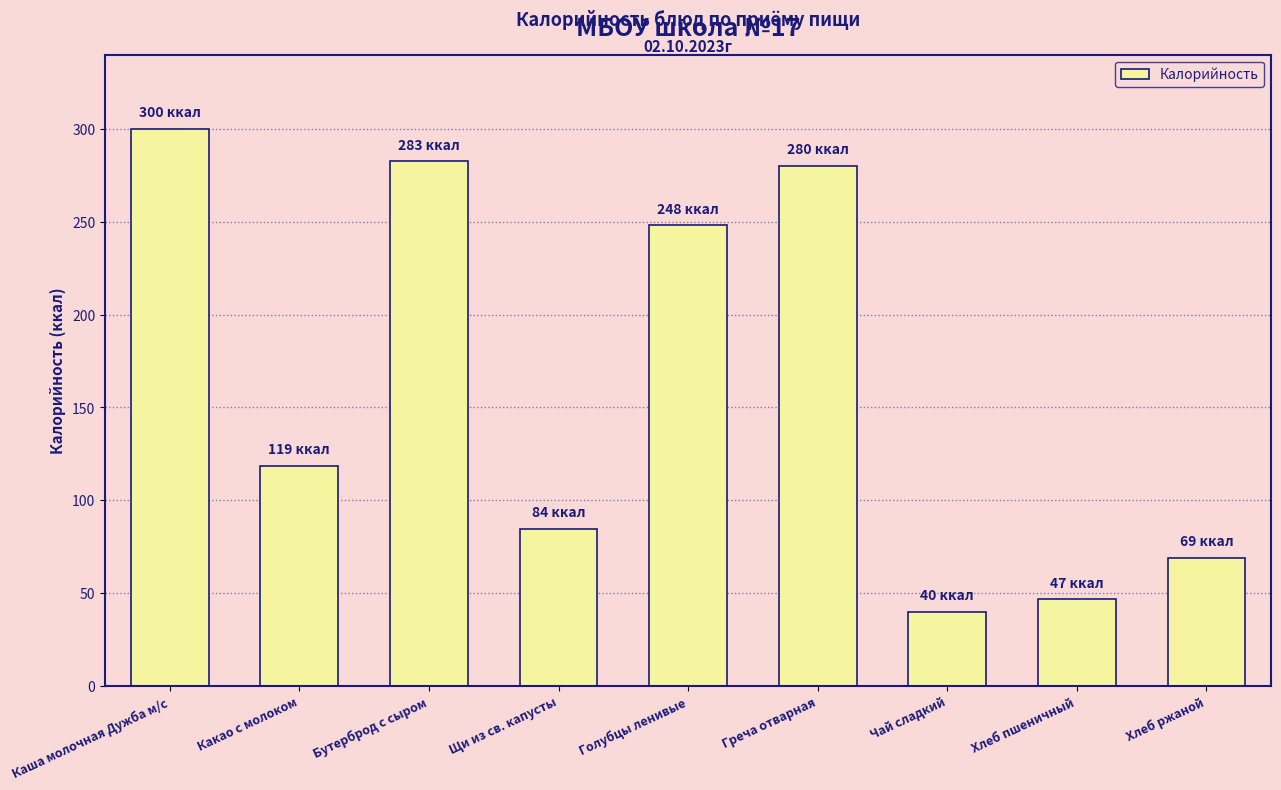

Which has a higher value, Каша молочная Дужба м/с or Хлеб ржаной?

Каша молочная Дужба м/с